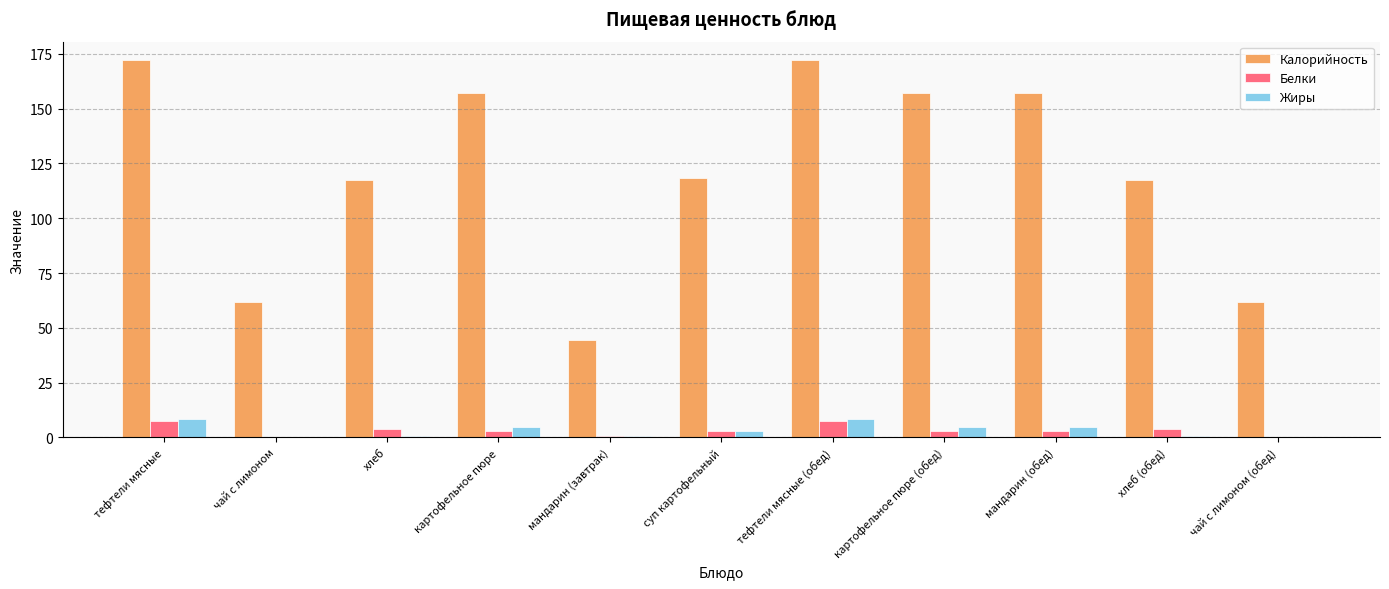

What is the approximate value of Калорийность at тефтели мясные (обед)?

172.0